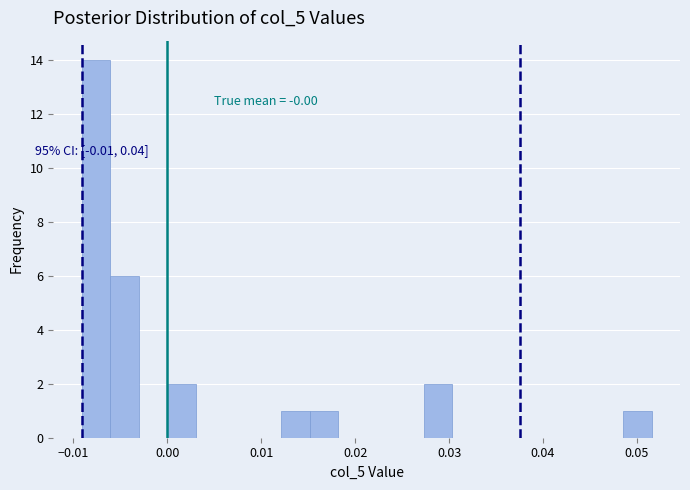

Read against the x-axis, roughly where is the centre of the tallest bar?

-0.008